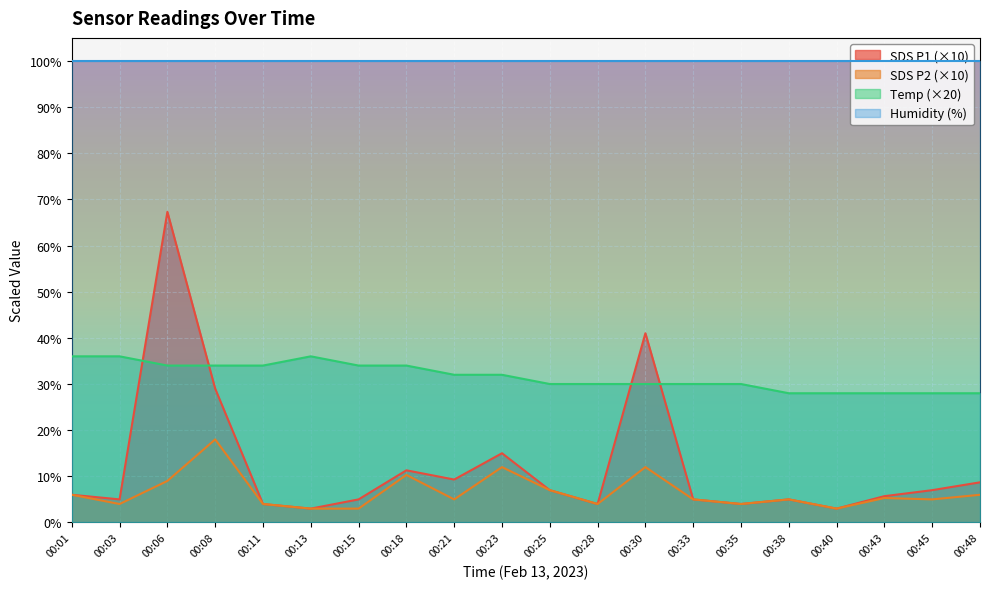

What is the minimum value for Humidity (%)?

99.9